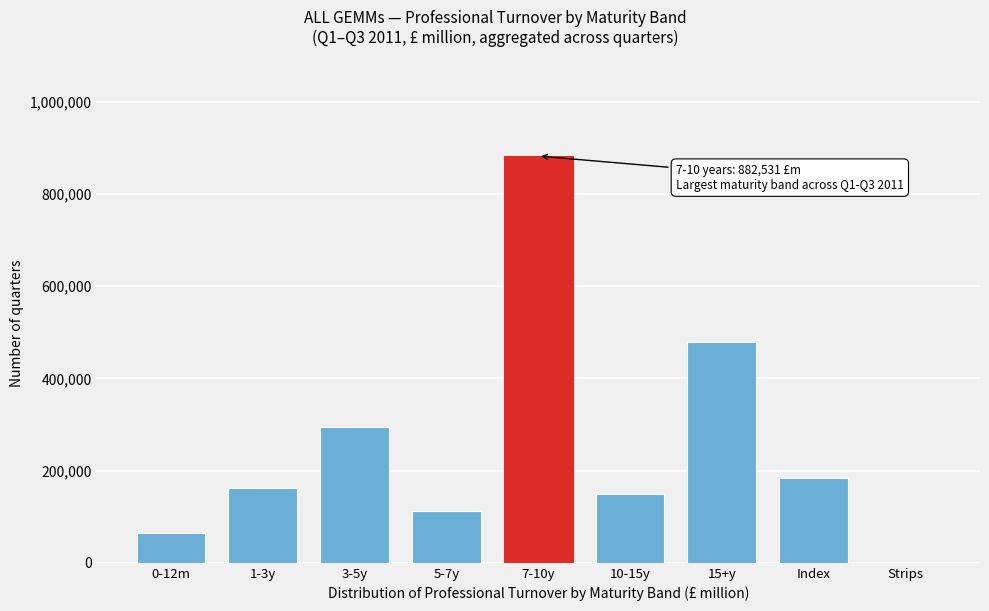

Reading left to right, extract all data points from this chart.

0-12m=65768.7	1-3y=161720.1	3-5y=294373.8	5-7y=112793.9	7-10y=882531.4	10-15y=150034.8	15+y=479207.5	Index=183580.5	Strips=28.3